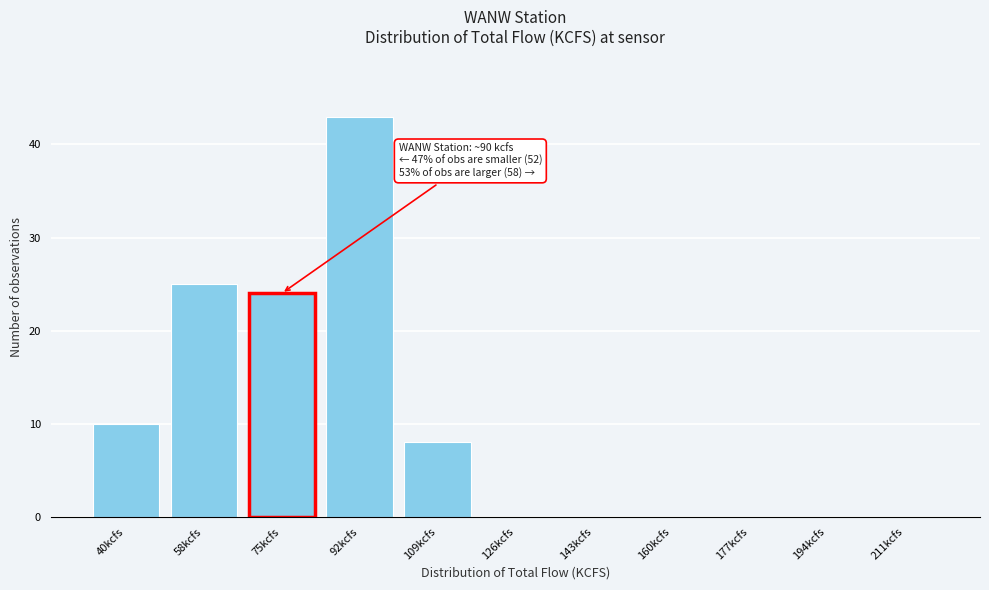

Reading left to right, what are all the values shown in this chart?

40kcfs=10	58kcfs=25	75kcfs=24	92kcfs=43	109kcfs=8	126kcfs=0	143kcfs=0	160kcfs=0	177kcfs=0	194kcfs=0	211kcfs=0